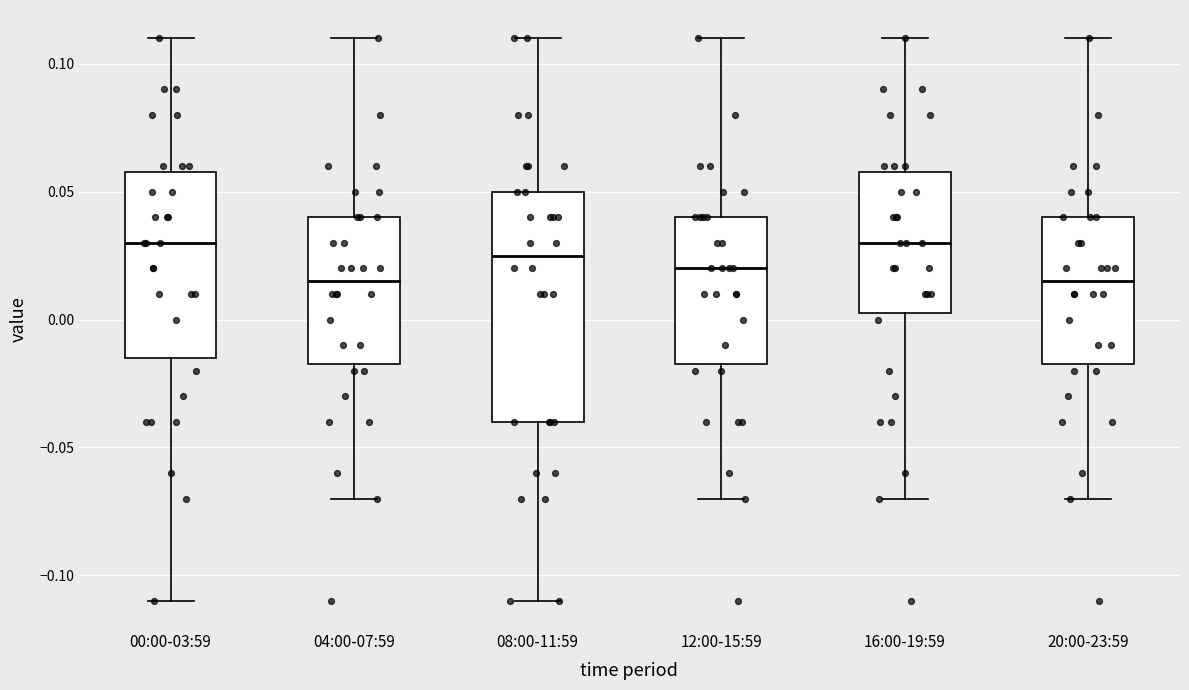

Which box is the tallest, from its lower edge to its upper edge?

08:00-11:59